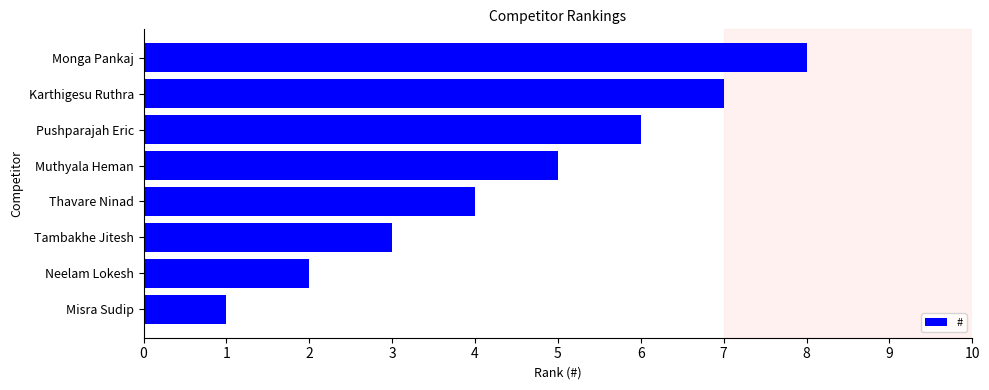

The value at Pushparajah Eric is 2. True or false?

False